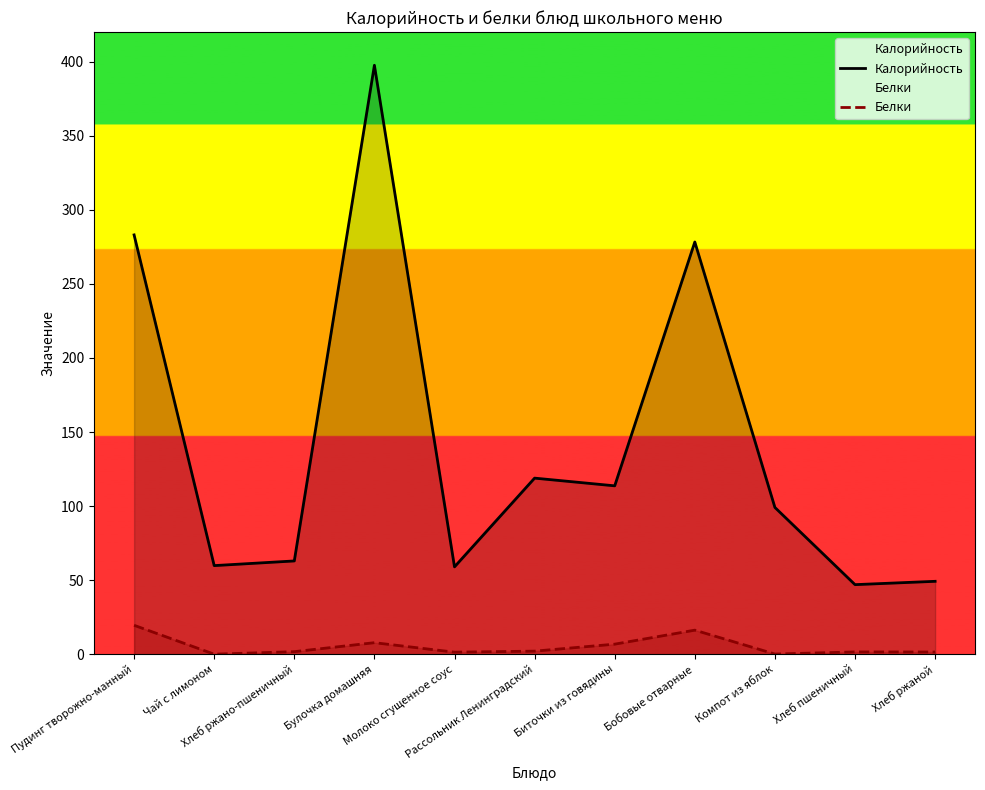

In Белки, how many points are lower than both neighbors (excluding endpoints)?

3